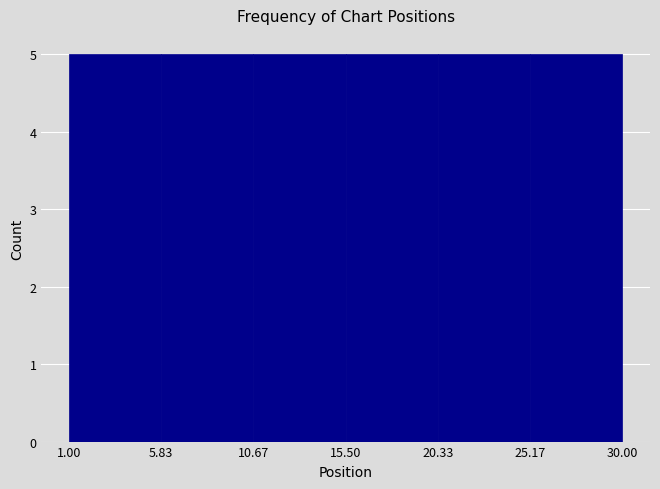

Reading left to right, transcribe this chart: for each bar, give the range it covers on the x-axis and its height. The values are not printed on the chart, so give them approximately, as read against the axis.

1.00 to 5.83: 5
5.83 to 10.67: 5
10.67 to 15.50: 5
15.50 to 20.33: 5
20.33 to 25.17: 5
25.17 to 30.00: 5